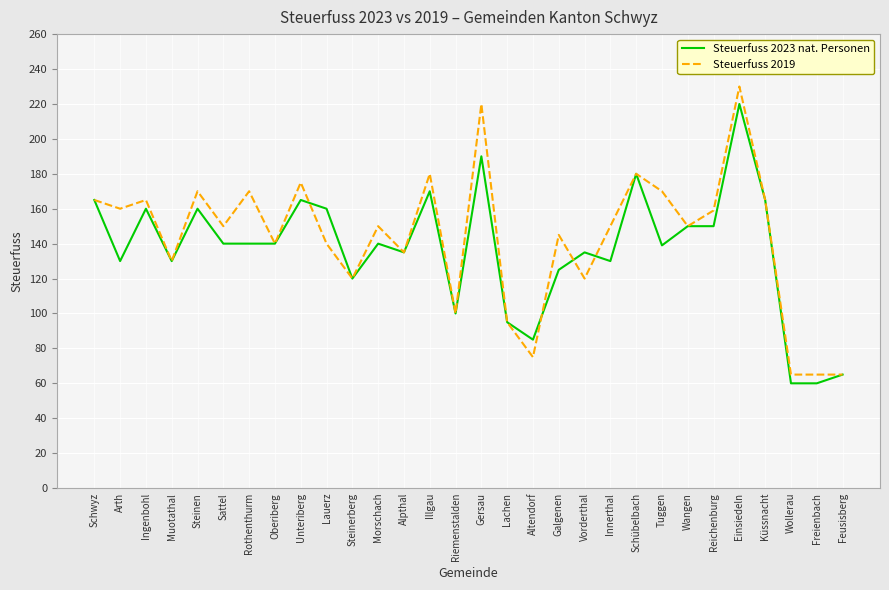

What is the highest value of the Steuerfuss 2023 nat. Personen series?

220